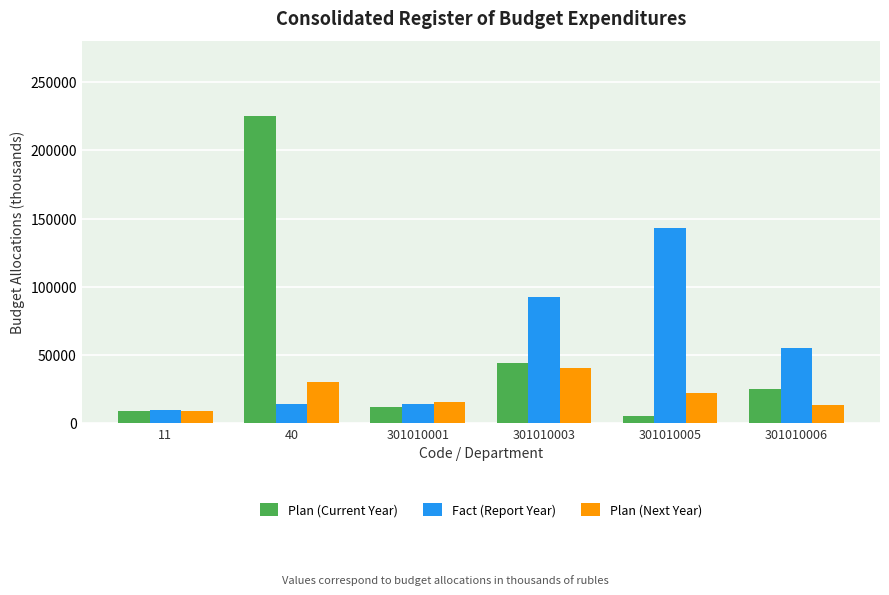

What is the minimum value for Fact (Report Year)?

10166.4